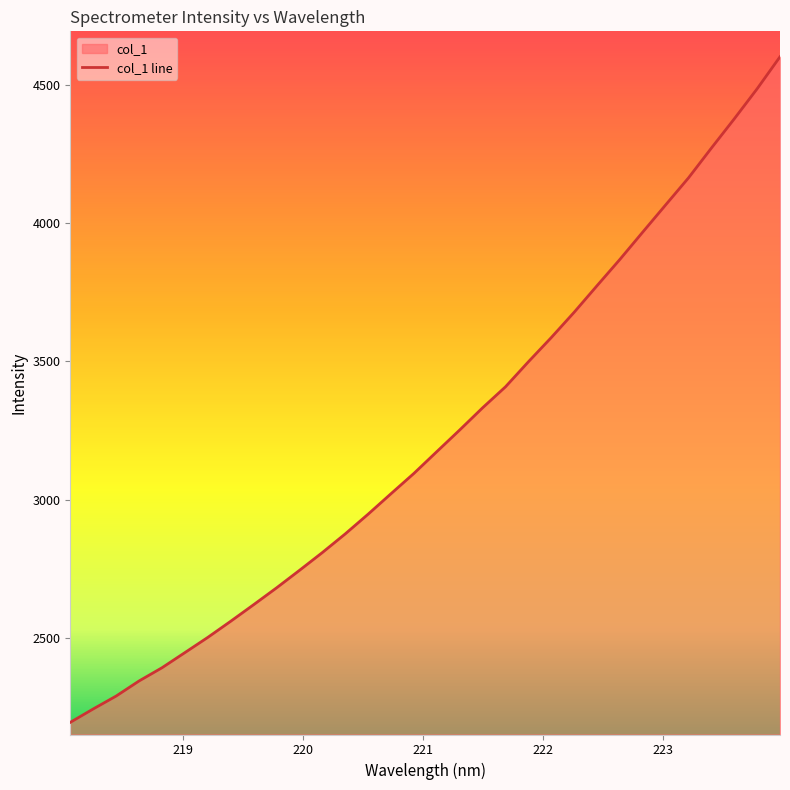

How many values exceed 3173?

16